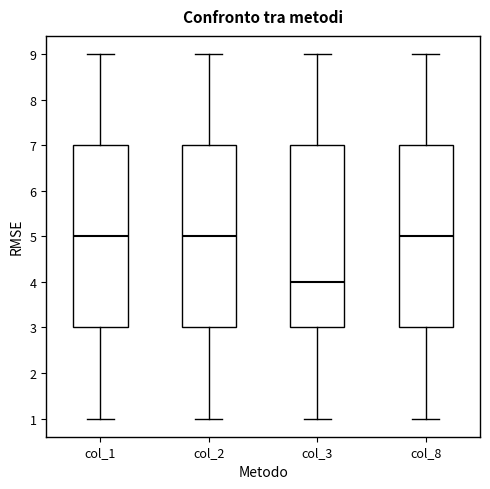

Reading left to right, transcribe this box plot: for each box, give where its median line is, the range the box spans, and where its two whiskers end, as read against the y-axis. The values are not printed on the chart, so give them approximately, as read against the axis.

col_1: median 5, box 3 to 7, whiskers 1 to 9
col_2: median 5, box 3 to 7, whiskers 1 to 9
col_3: median 4, box 3 to 7, whiskers 1 to 9
col_8: median 5, box 3 to 7, whiskers 1 to 9